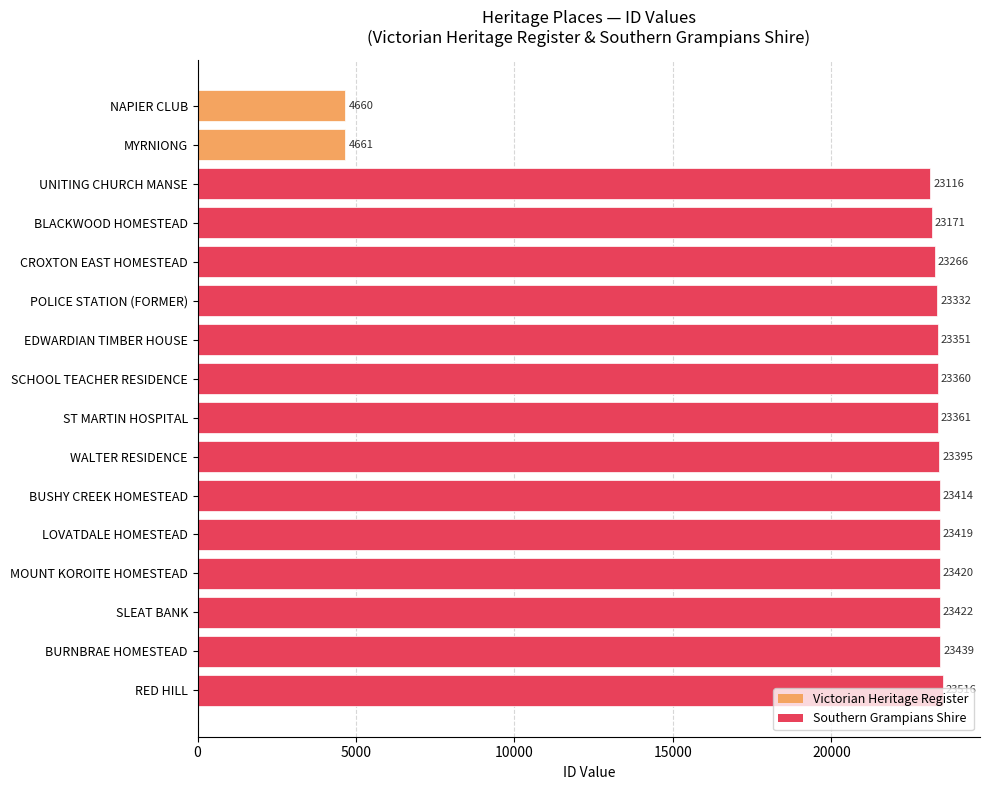

What is the maximum value shown in the chart?

23516